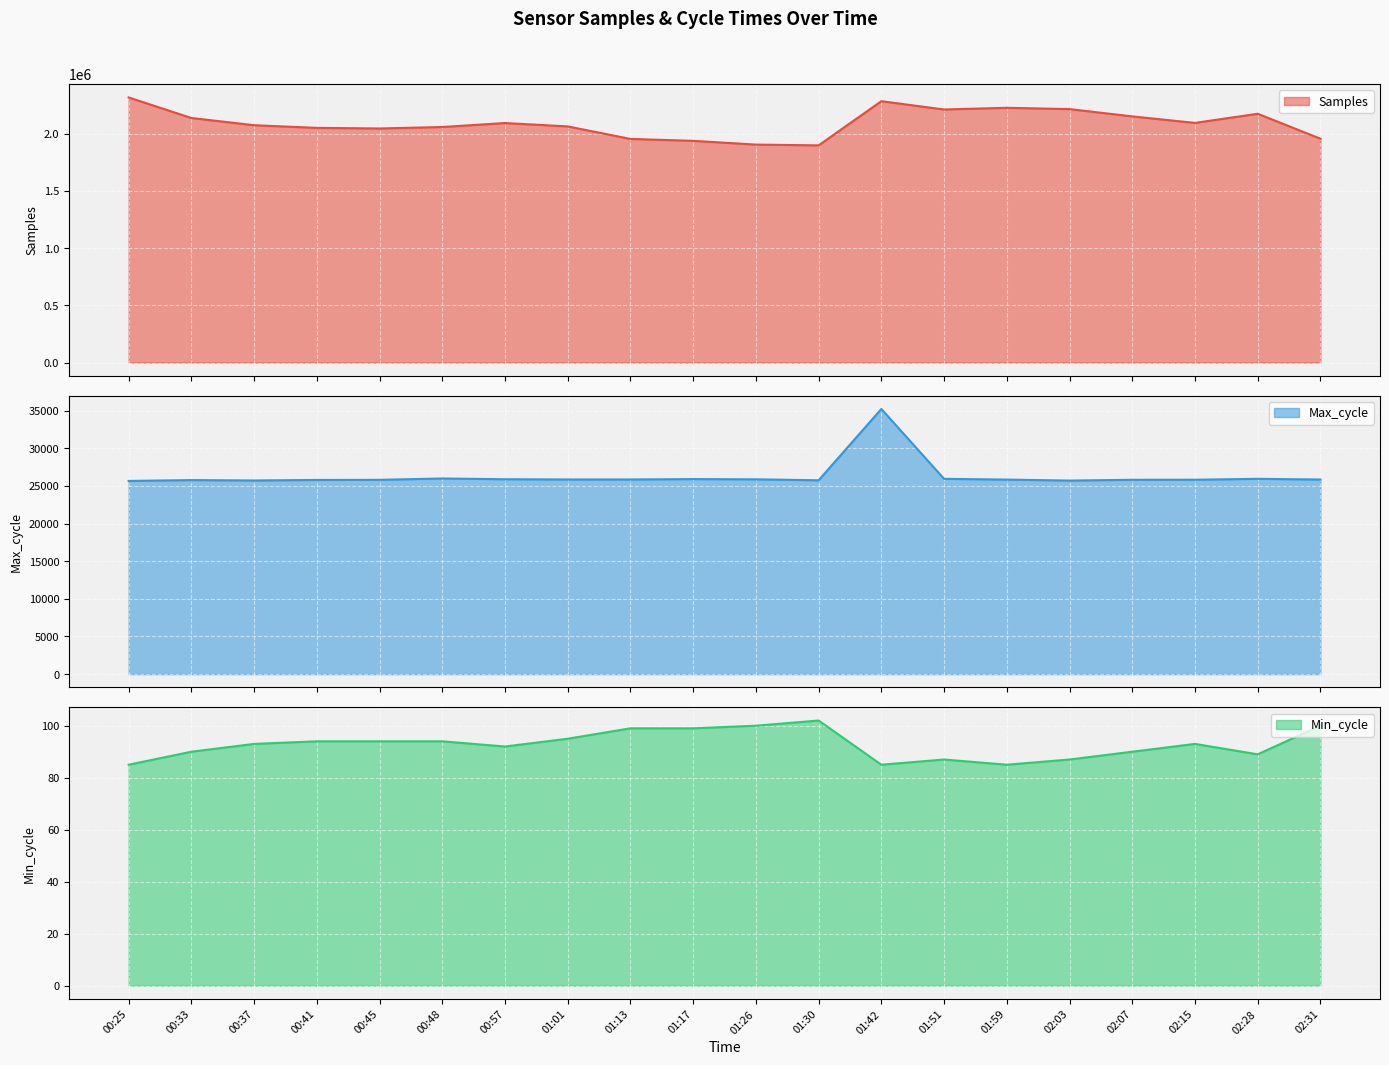

Reading right to left, what are all the values shown in this chart?

Samples: 02:31=1956029	02:28=2173744	02:15=2093886	02:07=2150841	02:03=2214420	01:59=2225847	01:51=2211037	01:42=2283578	01:30=1897656	01:26=1904384	01:17=1937181	01:13=1953936	01:01=2063202	00:57=2092832	00:48=2058013	00:45=2045222	00:41=2050615	00:37=2073617	00:33=2136838	00:25=2316454
Max_cycle: 02:31=25843	02:28=25936	02:15=25816	02:07=25808	02:03=25704	01:59=25834	01:51=25936	01:42=35213	01:30=25744	01:26=25871	01:17=25903	01:13=25852	01:01=25850	00:57=25883	00:48=25982	00:45=25803	00:41=25786	00:37=25717	00:33=25769	00:25=25657
Min_cycle: 02:31=100	02:28=89	02:15=93	02:07=90	02:03=87	01:59=85	01:51=87	01:42=85	01:30=102	01:26=100	01:17=99	01:13=99	01:01=95	00:57=92	00:48=94	00:45=94	00:41=94	00:37=93	00:33=90	00:25=85